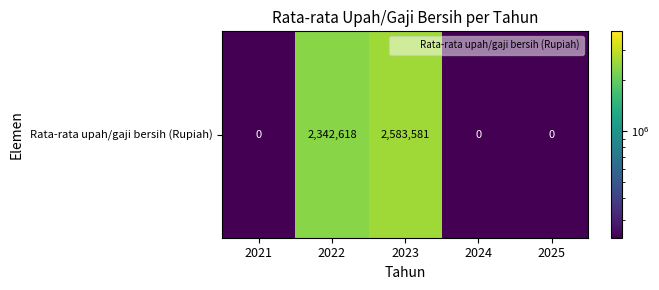

Rank the categories by value from highest to lowest.

2023, 2022, 2021, 2024, 2025